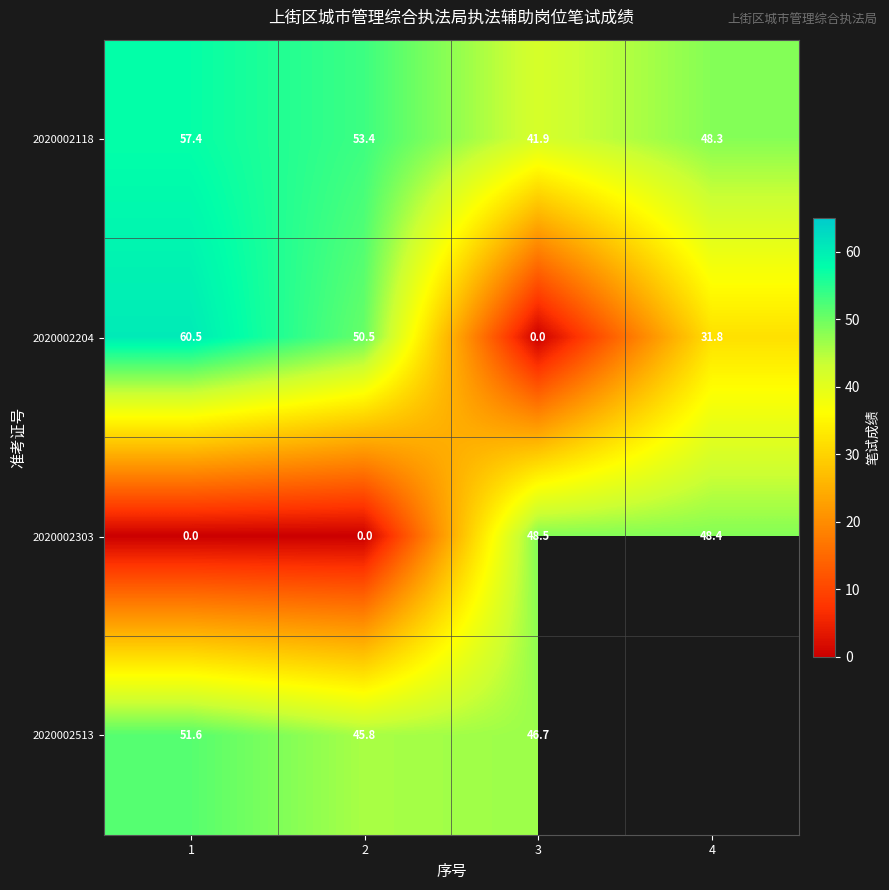

At which label is 2020002118 closest to 49?

4